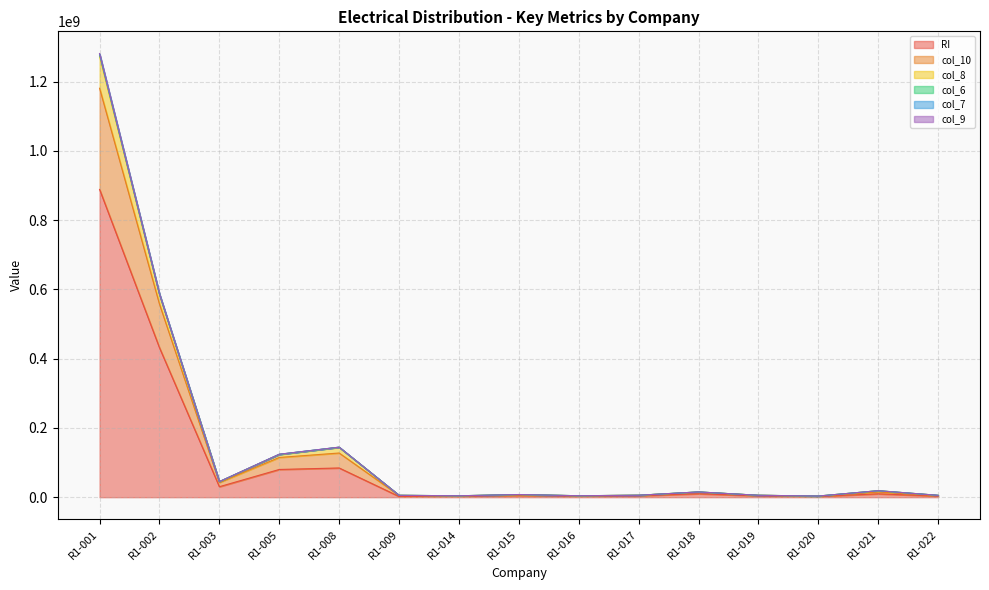

At which category is the sum across all series the highest?

R1-001